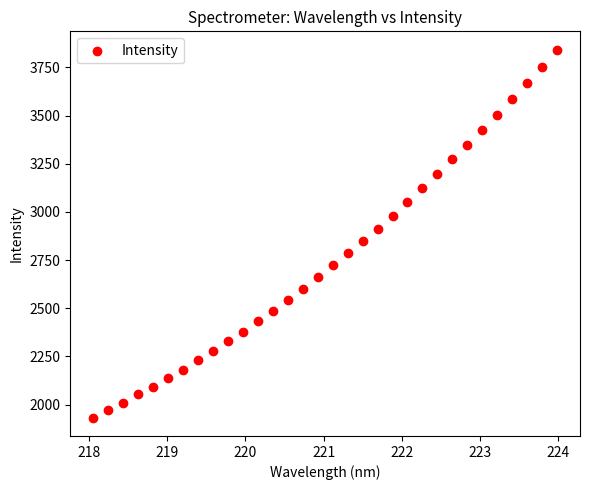

What is the range of X values (max minus min)?

5.9